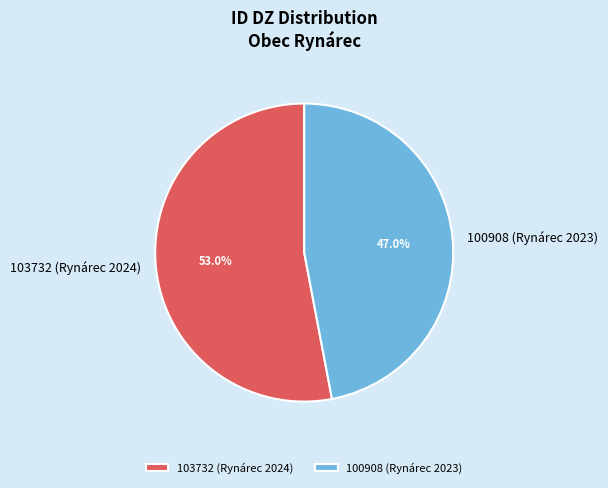

What is the ratio of the value at 100908 (Rynárec 2023) to the value at 103732 (Rynárec 2024)?

0.9